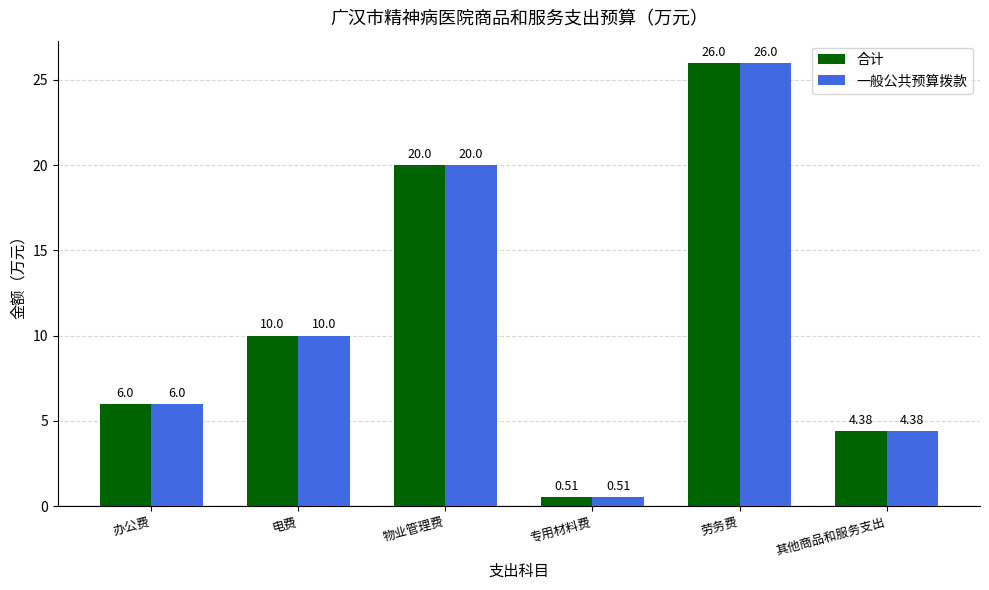

What position from the right is 物业管理费?

4